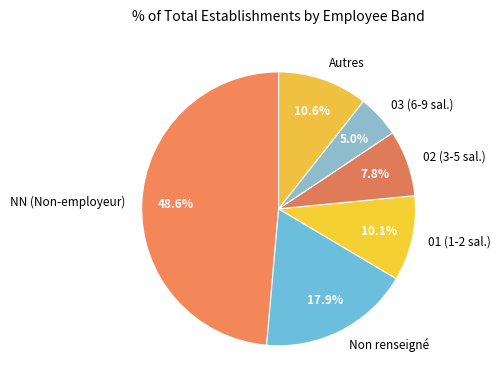

Does Autres represent more than half of the total?

No